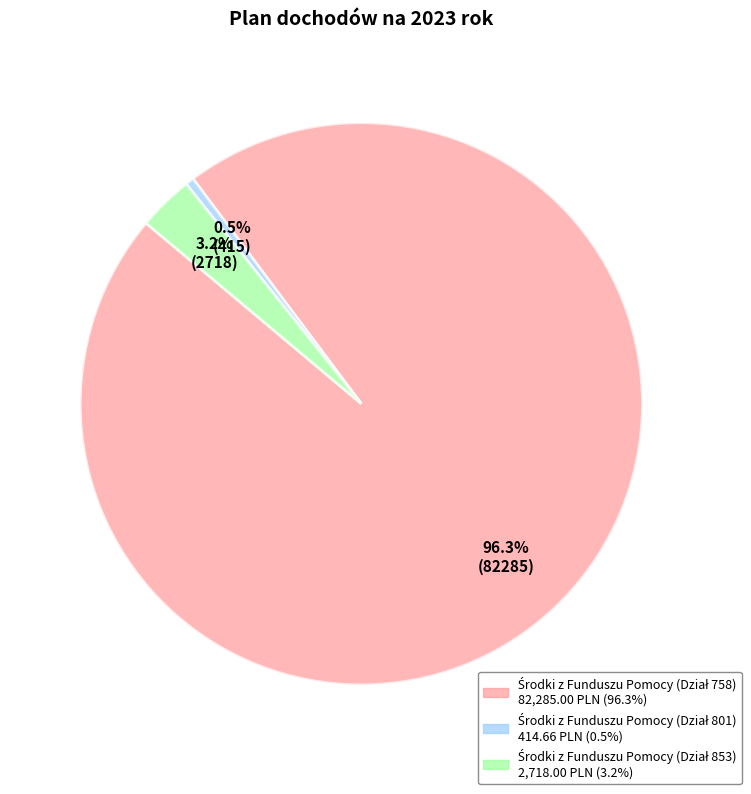

Is there any slice that represents more than half of the pie?

Yes